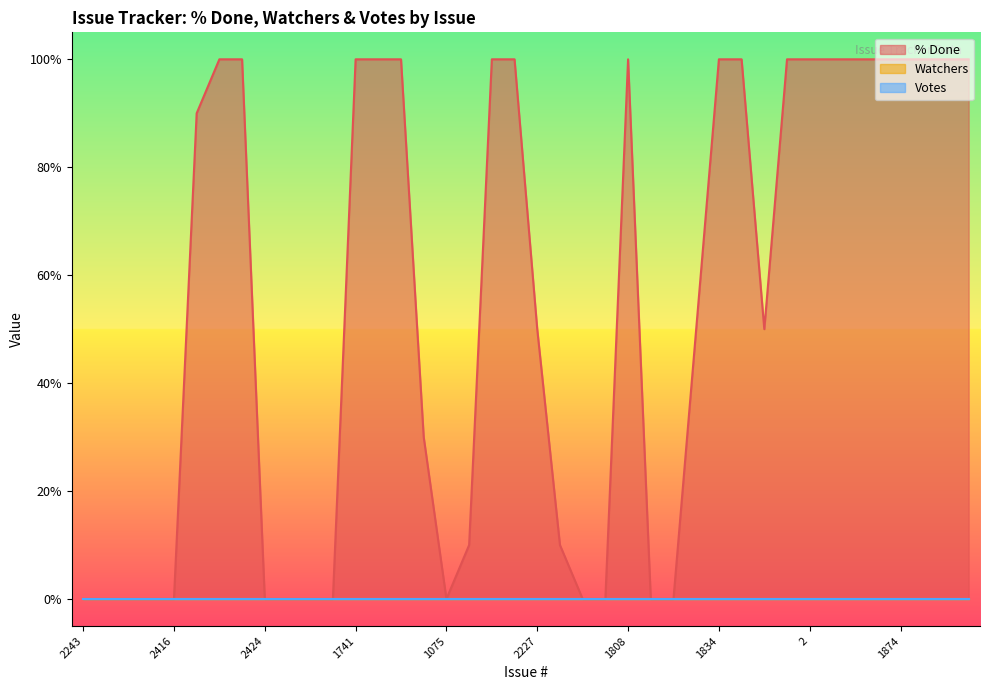

Reading left to right, what are all the values shown in this chart?

% Done: 2243=0	2289=0	2399=0	2400=0	2416=0	1989=90	1726=100	1727=100	2424=0	2425=0	2431=0	2442=0	1741=100	1744=100	1748=100	936=30	1075=0	1716=10	1750=100	1772=100	2227=50	2298=10	1943=0	1789=0	1808=100	2221=0	ISSUE-1=0	ISSUE-12=50	1834=100	1835=100	1844=50	1=100	2=100	3=100	4=100	1859=100	1874=100	1937=100	5=100	6=100
Watchers: 2243=0	2289=0	2399=0	2400=0	2416=0	1989=0	1726=0	1727=0	2424=0	2425=0	2431=0	2442=0	1741=0	1744=0	1748=0	936=0	1075=0	1716=0	1750=0	1772=0	2227=0	2298=0	1943=0	1789=0	1808=0	2221=0	ISSUE-1=0	ISSUE-12=0	1834=0	1835=0	1844=0	1=0	2=0	3=0	4=0	1859=0	1874=0	1937=0	5=0	6=0
Votes: 2243=0	2289=0	2399=0	2400=0	2416=0	1989=0	1726=0	1727=0	2424=0	2425=0	2431=0	2442=0	1741=0	1744=0	1748=0	936=0	1075=0	1716=0	1750=0	1772=0	2227=0	2298=0	1943=0	1789=0	1808=0	2221=0	ISSUE-1=0	ISSUE-12=0	1834=0	1835=0	1844=0	1=0	2=0	3=0	4=0	1859=0	1874=0	1937=0	5=0	6=0